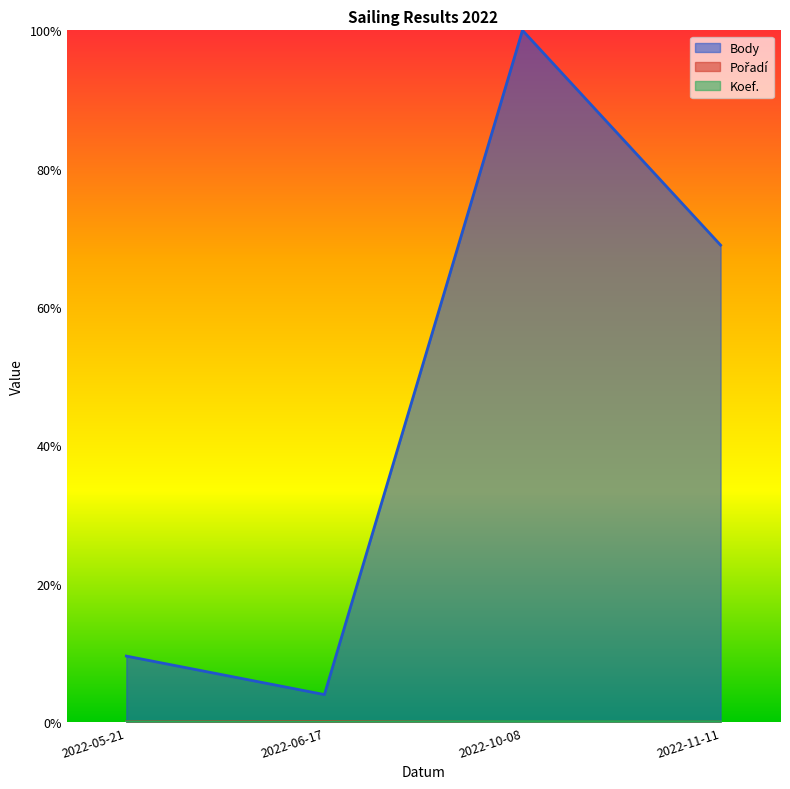

Does the chart display data point markers on the line(s)?

No